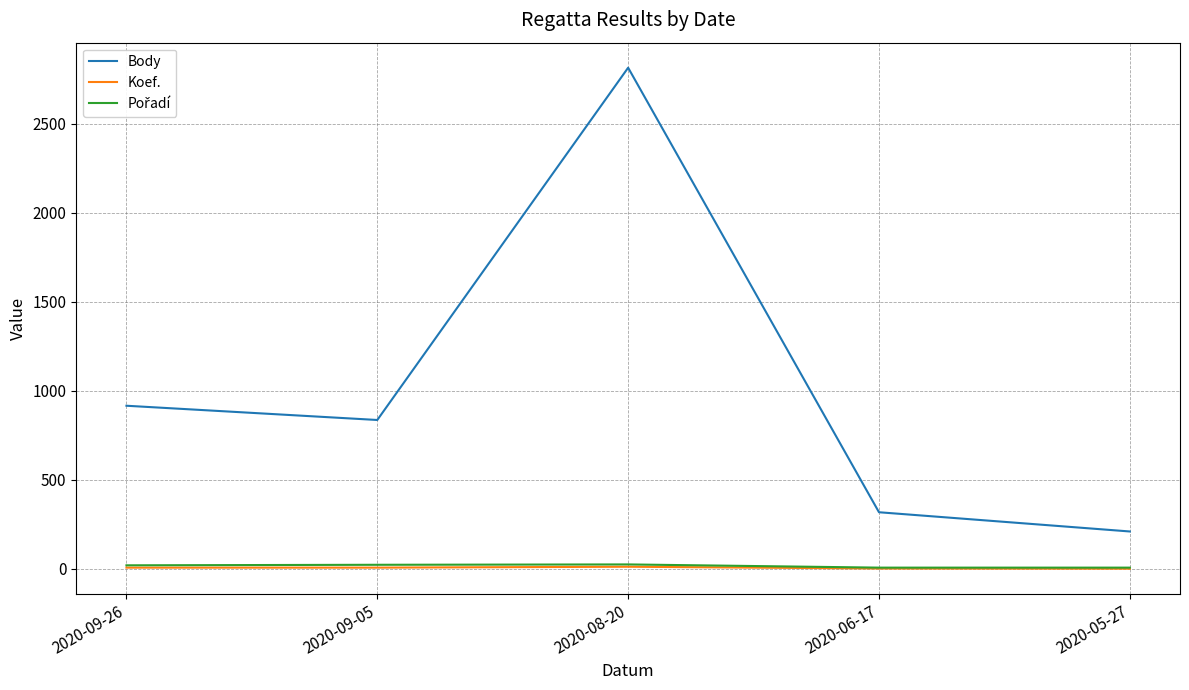

At which category is the sum across all series the highest?

2020-08-20